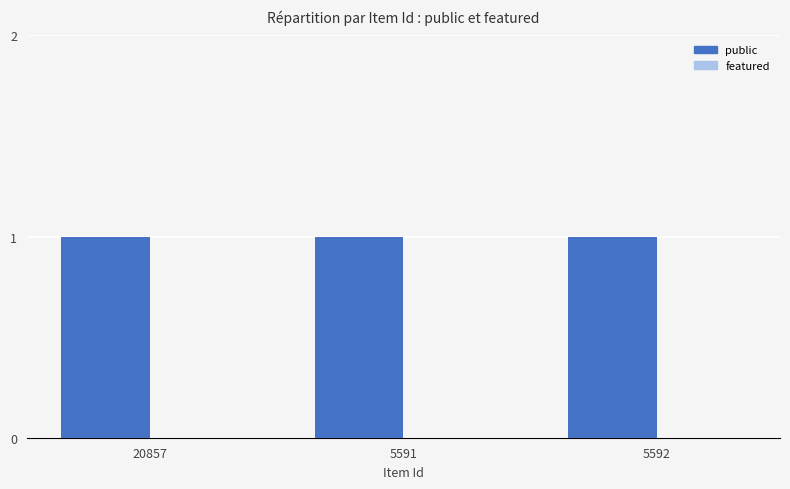

Reading left to right, list all the values displayed in this chart.

public: 20857=1	5591=1	5592=1
featured: 20857=0	5591=0	5592=0